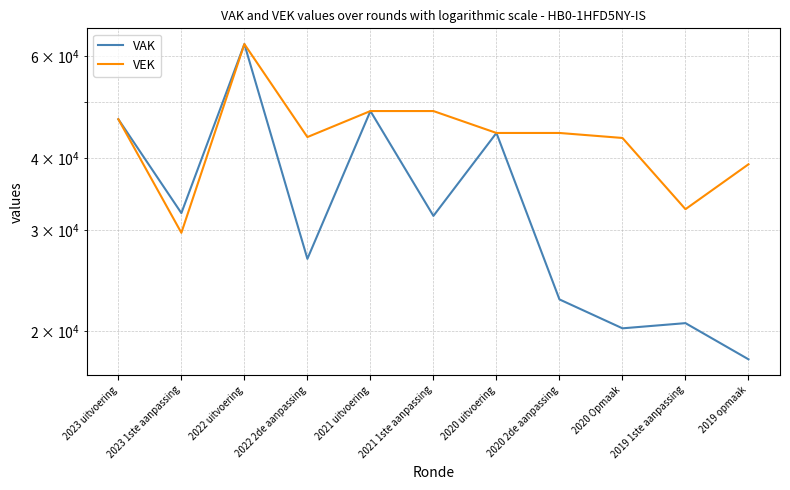

In VEK, how many points are lower than both neighbors (excluding endpoints)?

3